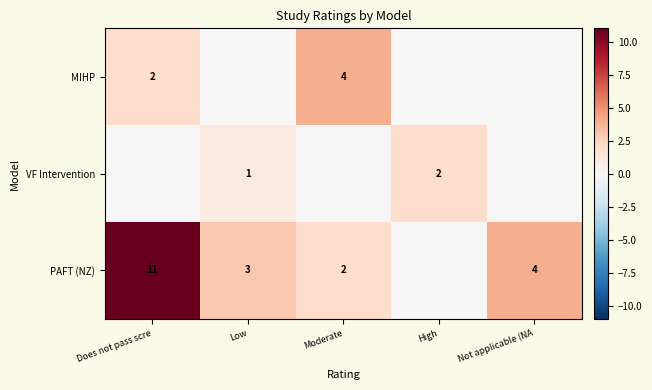

The PAFT (NZ) series shows 7 at Does not pass scre. True or false?

False